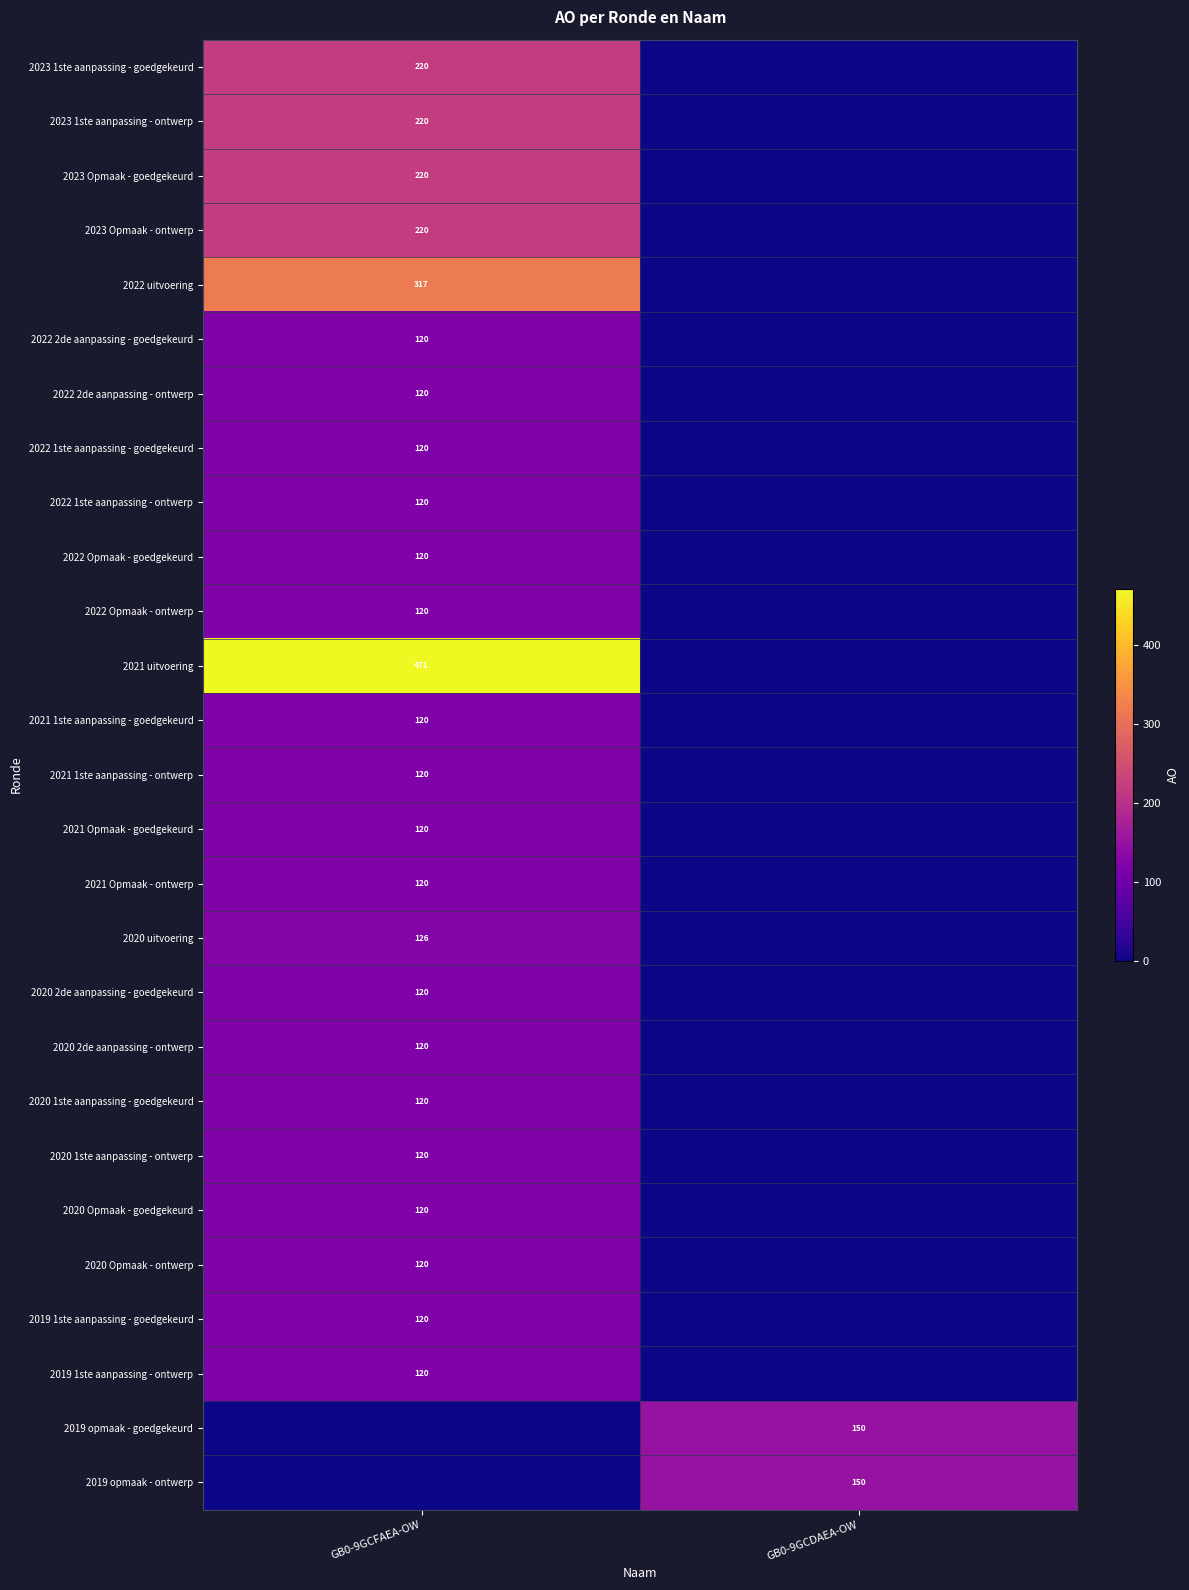

What is the difference between the highest and lowest values at GB0-9GCFAEA-OW?

471